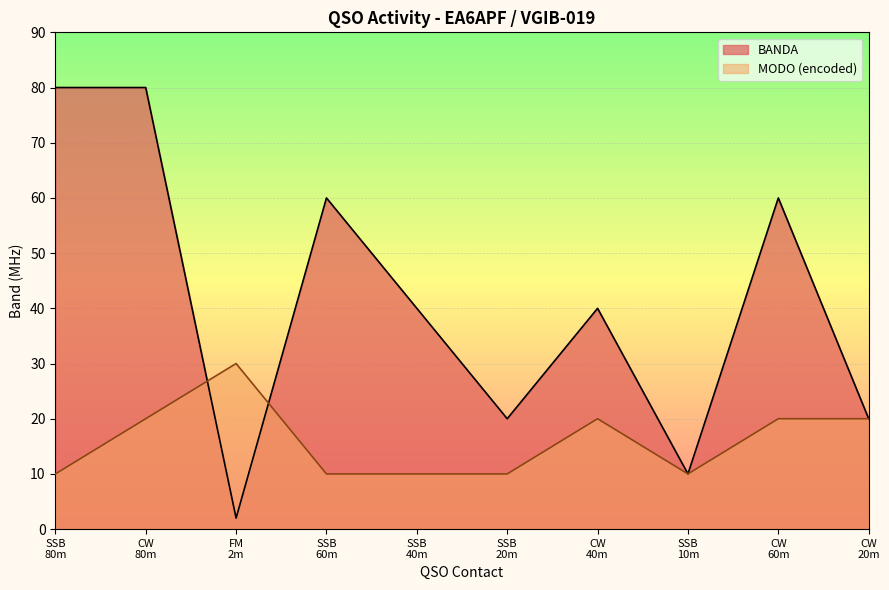

Reading left to right, list all the values displayed in this chart.

BANDA: 80	80	2	60	40	20	40	10	60	20
MODO_numeric: 10	20	30	10	10	10	20	10	20	20